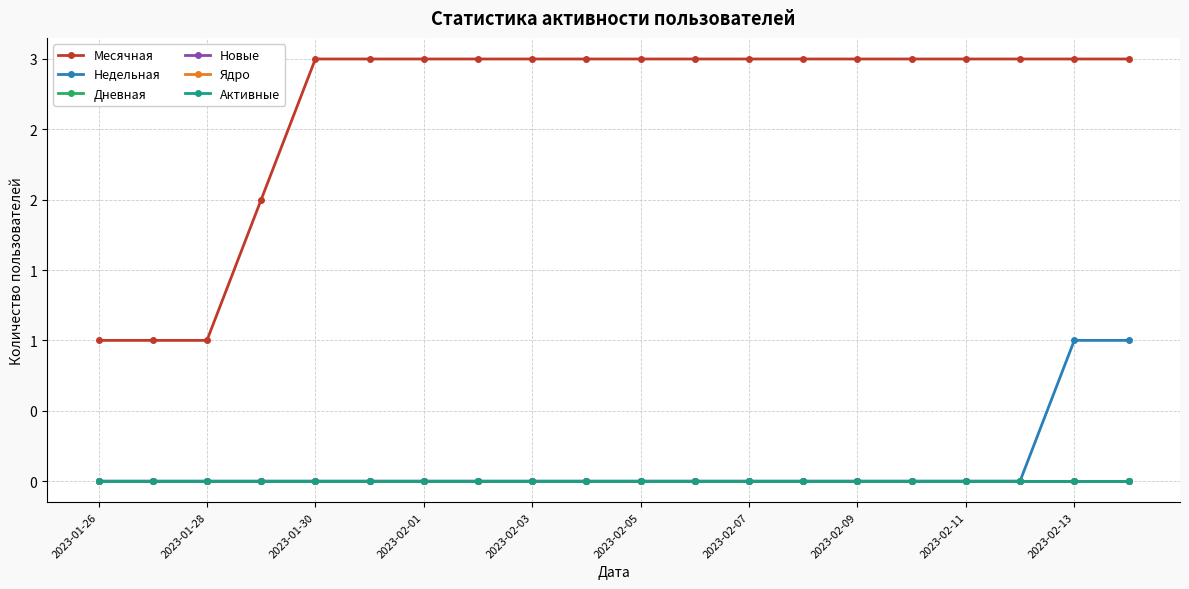

Is this an area chart (filled region under the line)?

No